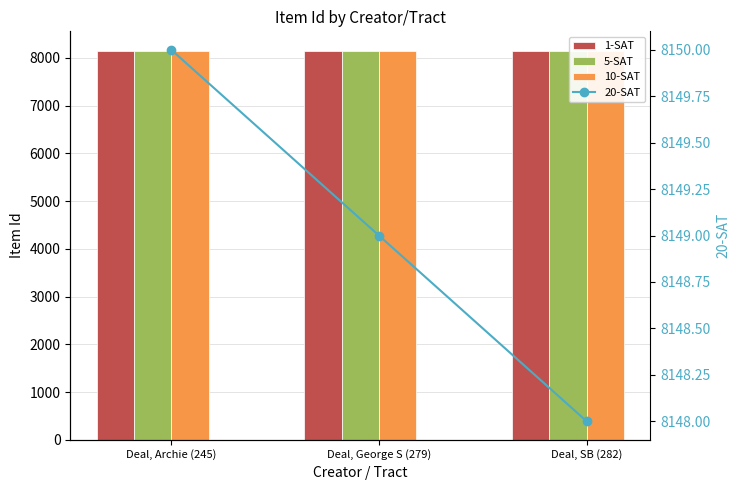

At which label is 1-SAT closest to 8149?

Deal, George S (279)